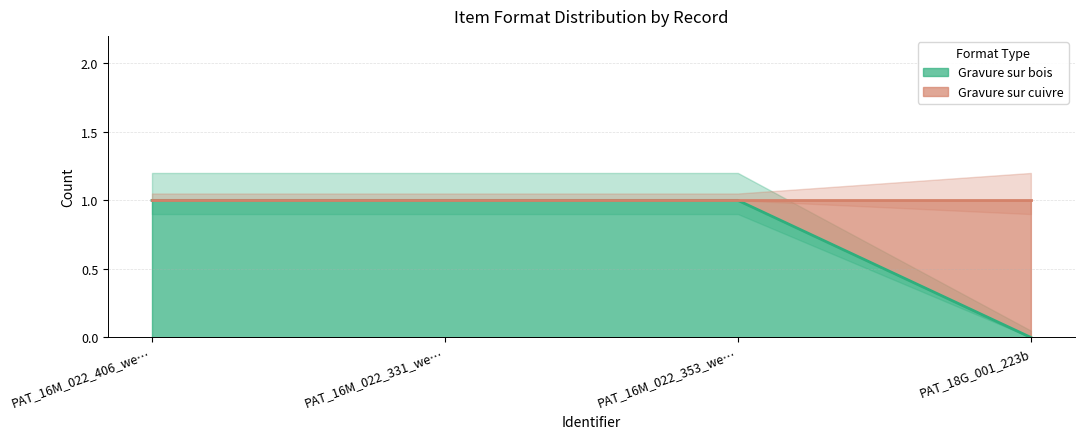

Between PAT_16M_022_331_web and PAT_16M_022_353_web, which is larger?

PAT_16M_022_331_web